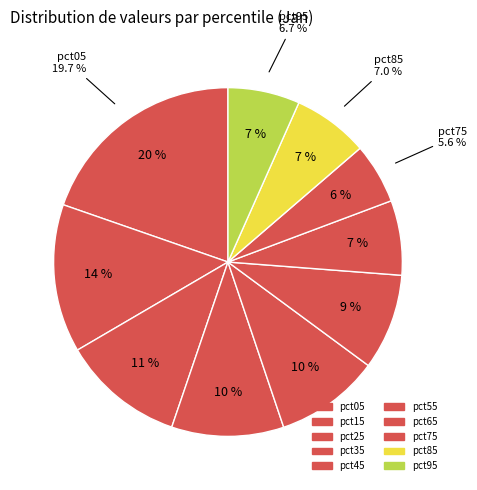

Do pct15 and pct65 together represent more than half of the pie?

No